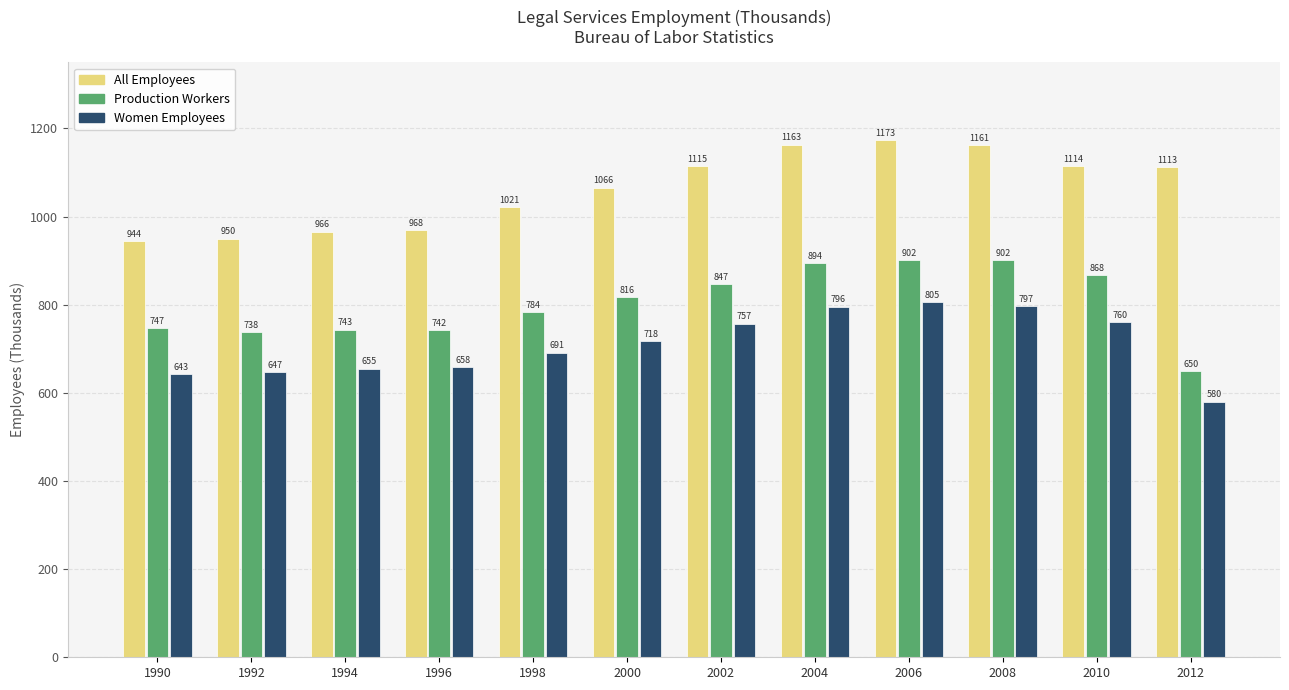

Which series changed the most between 2010 and 2012?

Production Workers